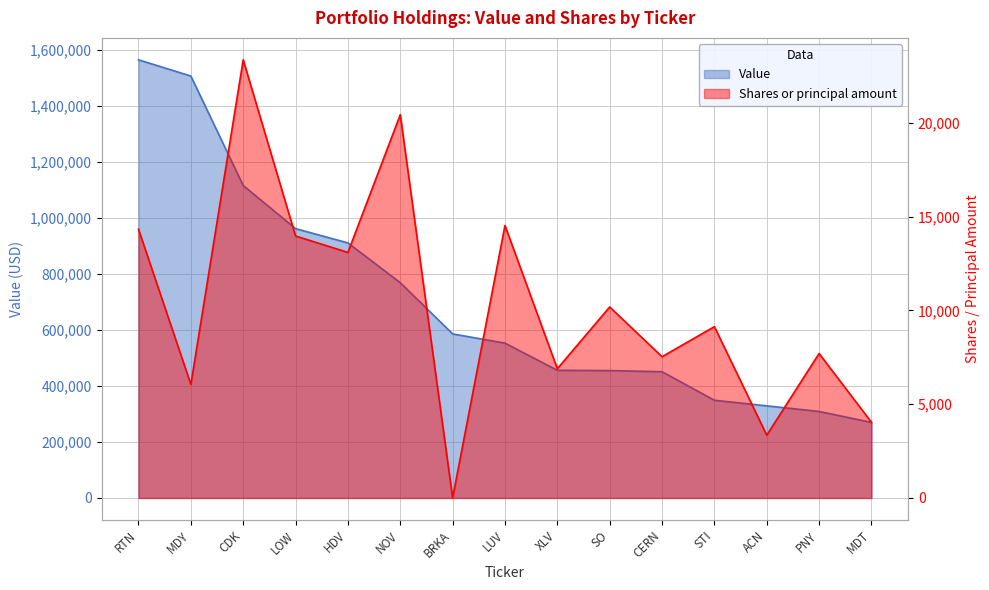

Is the value of Value at ACN greater than the value of Shares or principal amount at HDV?

Yes